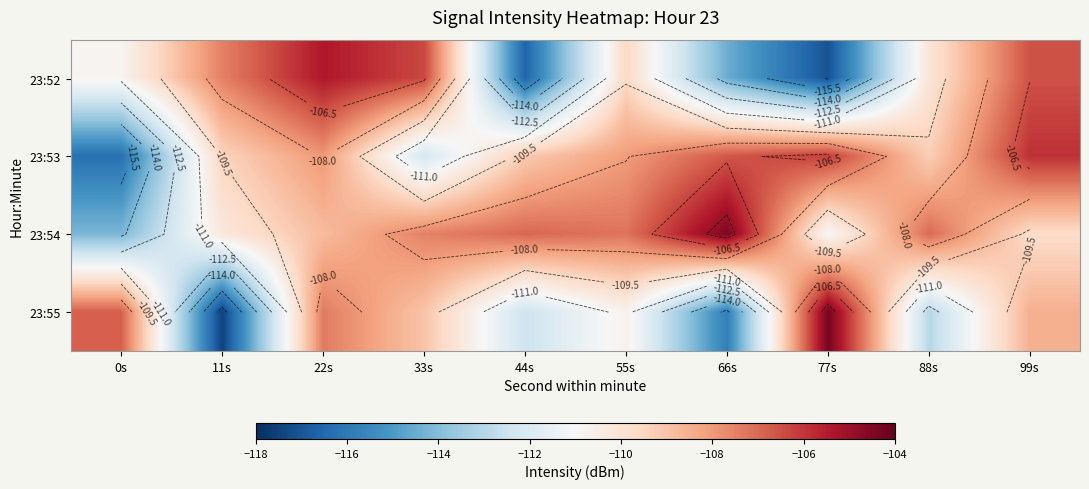

Rank the series by their maximum value, from lowest to highest.

23:53, 23:52, 23:54, 23:55